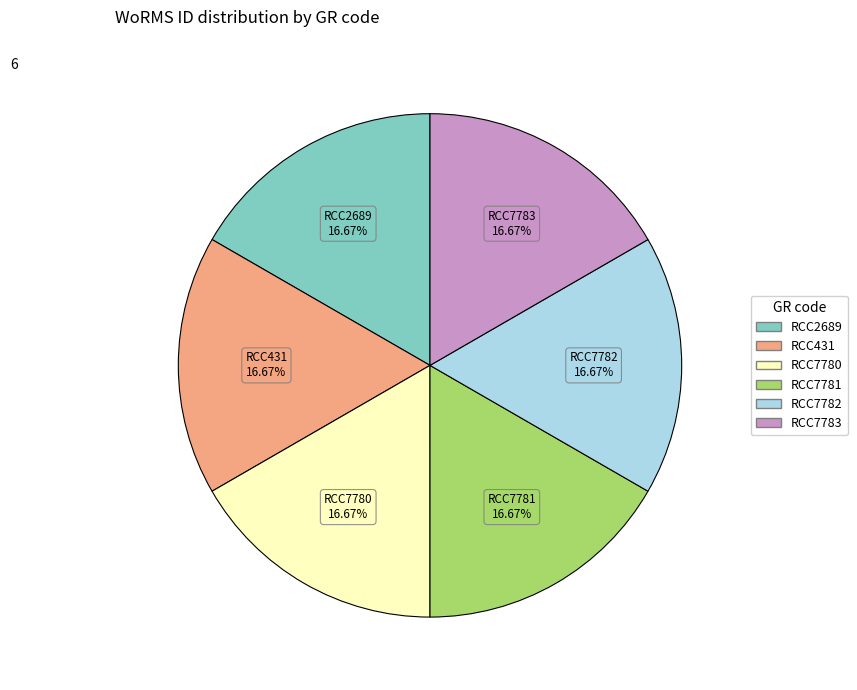

How many slices are in this pie chart?

6